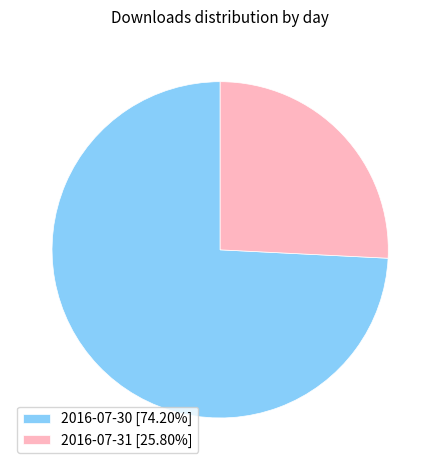

Rank the categories by value from highest to lowest.

2016-07-30, 2016-07-31